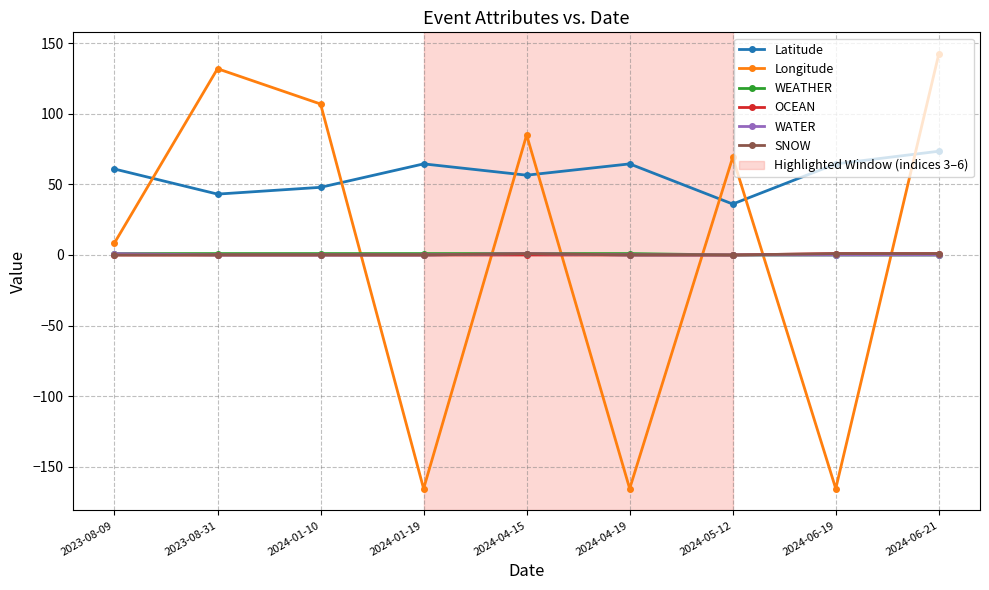

At which category is the sum across all series the highest?

2024-06-21